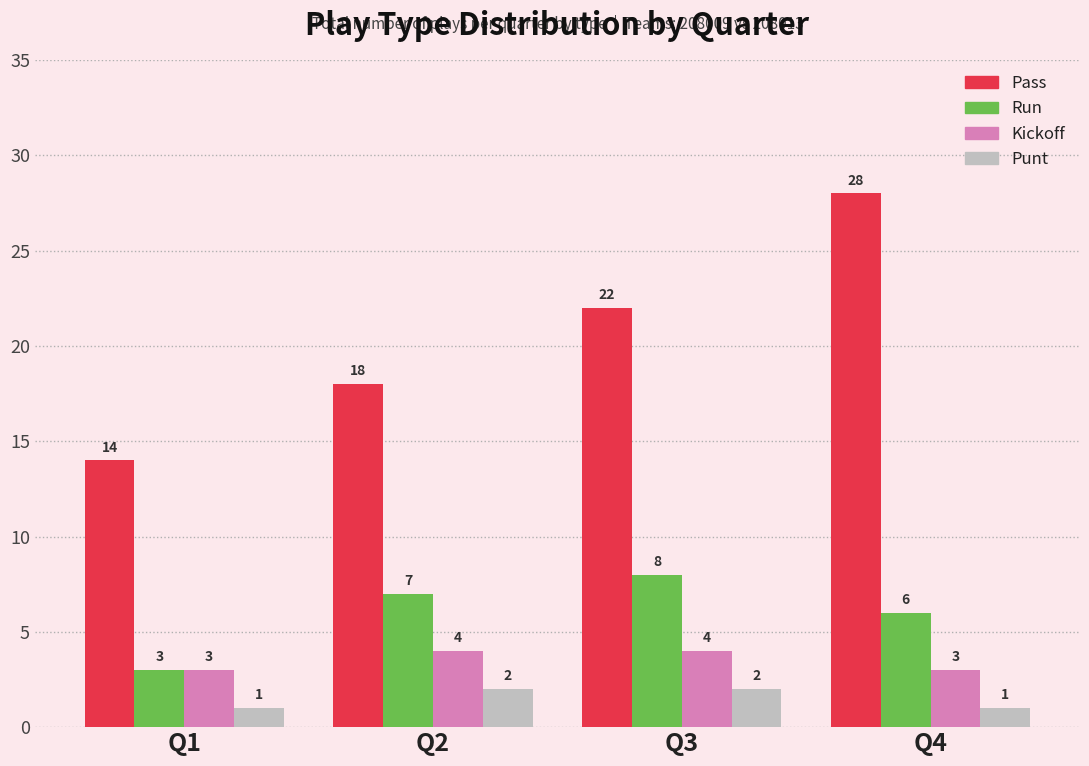

How many distinct data groups are displayed?

4